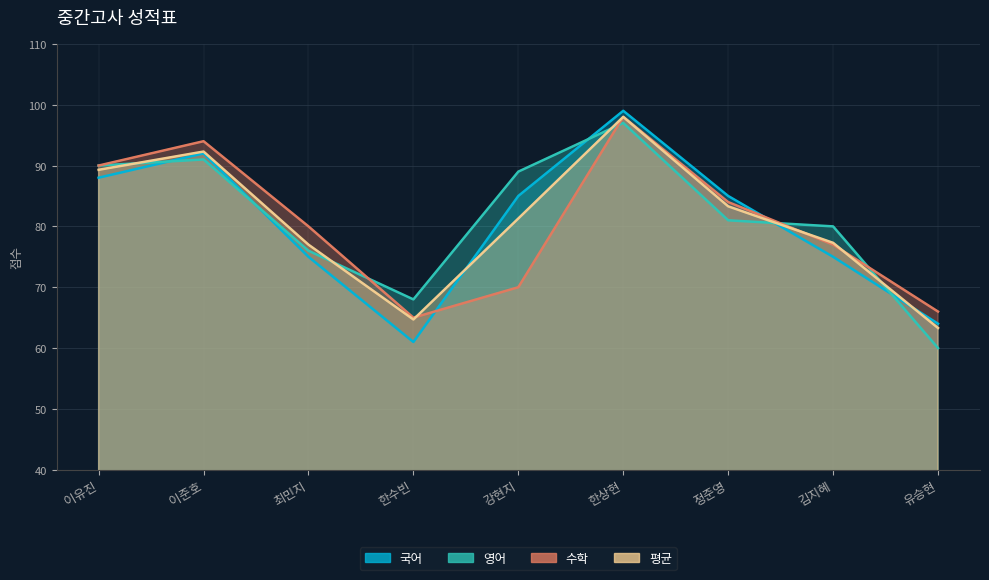

Count the 수학 values in the range 70 to 90.

5